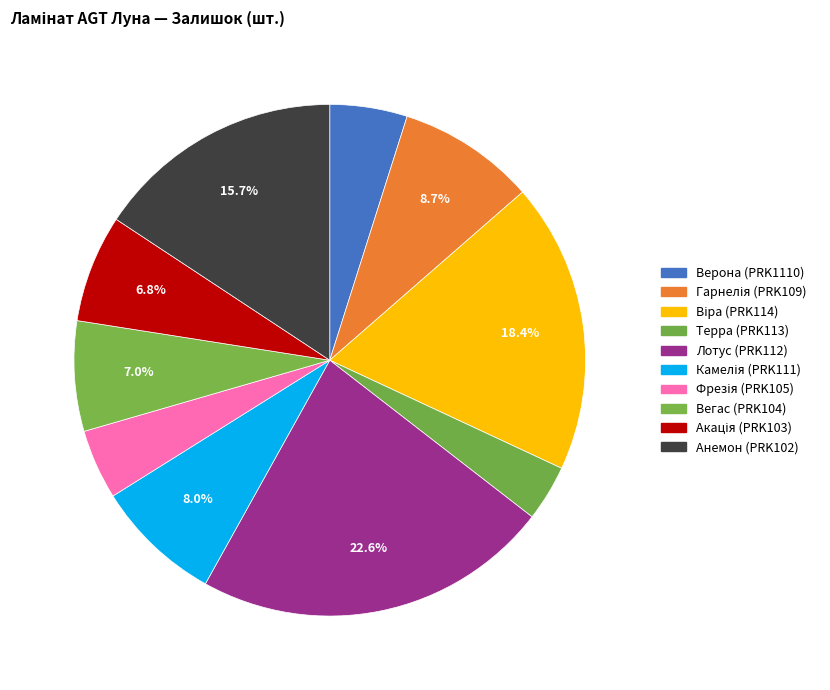

How many segments does this pie chart have?

10